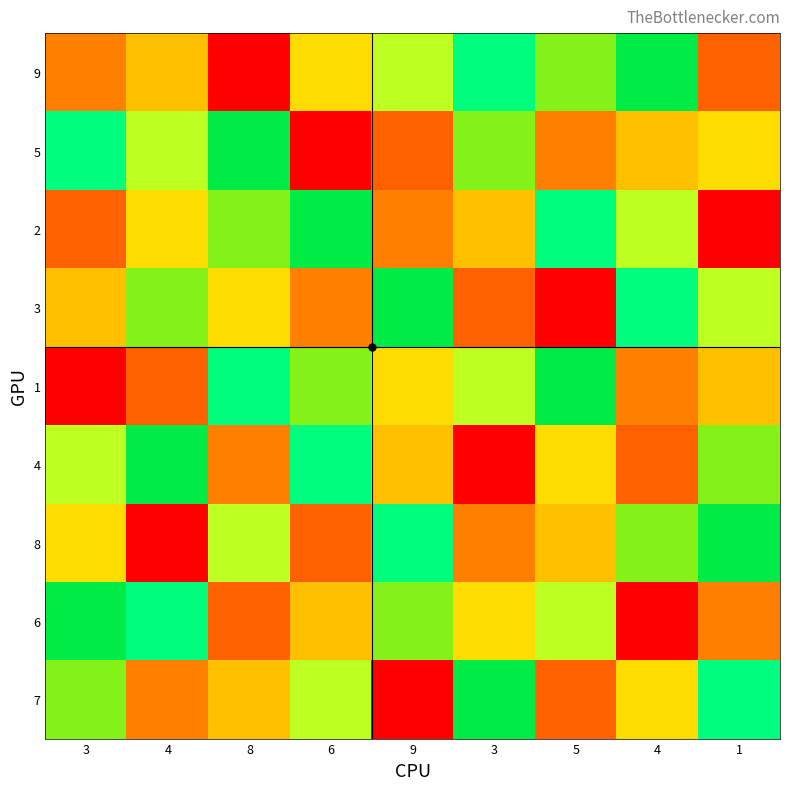

Rank the series at 3 from highest to lowest value.

9, 8, 7, 6, 5, 4, 3, 2, 1